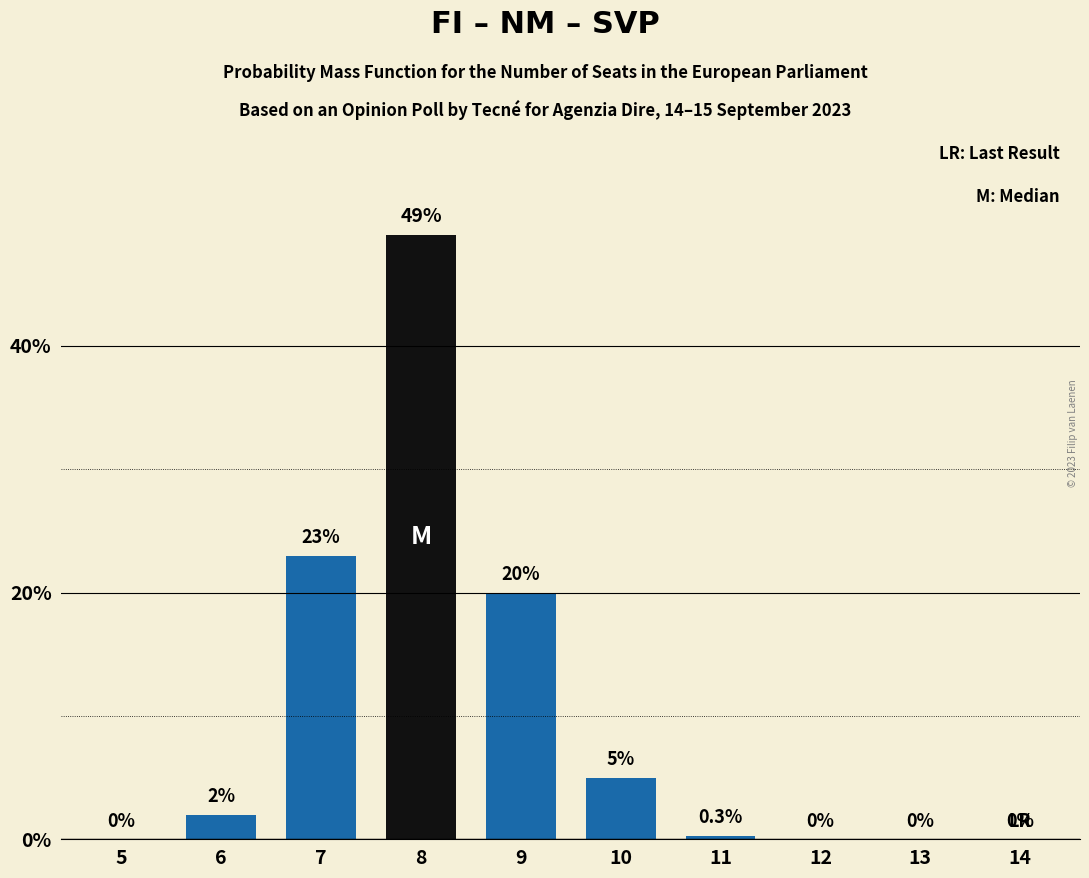

Reading left to right, what are all the values shown in this chart?

5=0.0	6=2.0	7=23.0	8=49.0	9=20.0	10=5.0	11=0.3	12=0.0	13=0.0	14=0.0